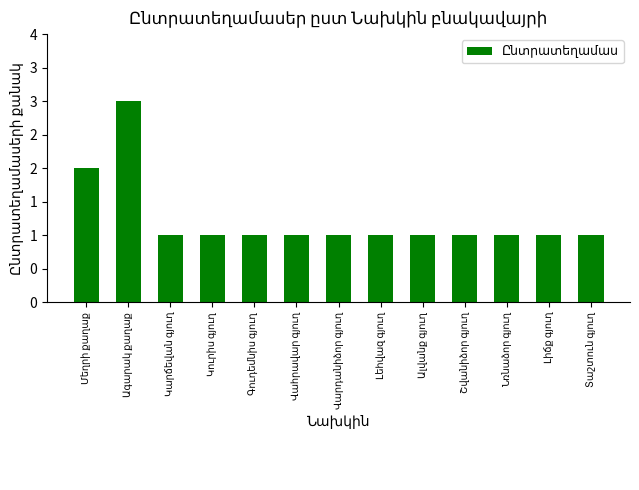

What is the smallest value displayed?

1